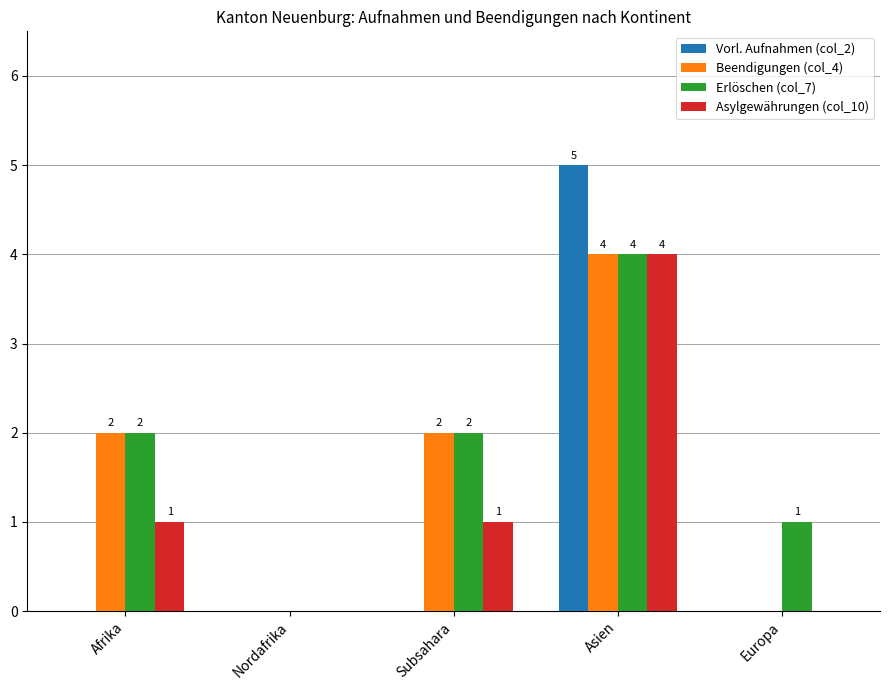

What value does the Beendigungen (col_4) series have at Asien?

4